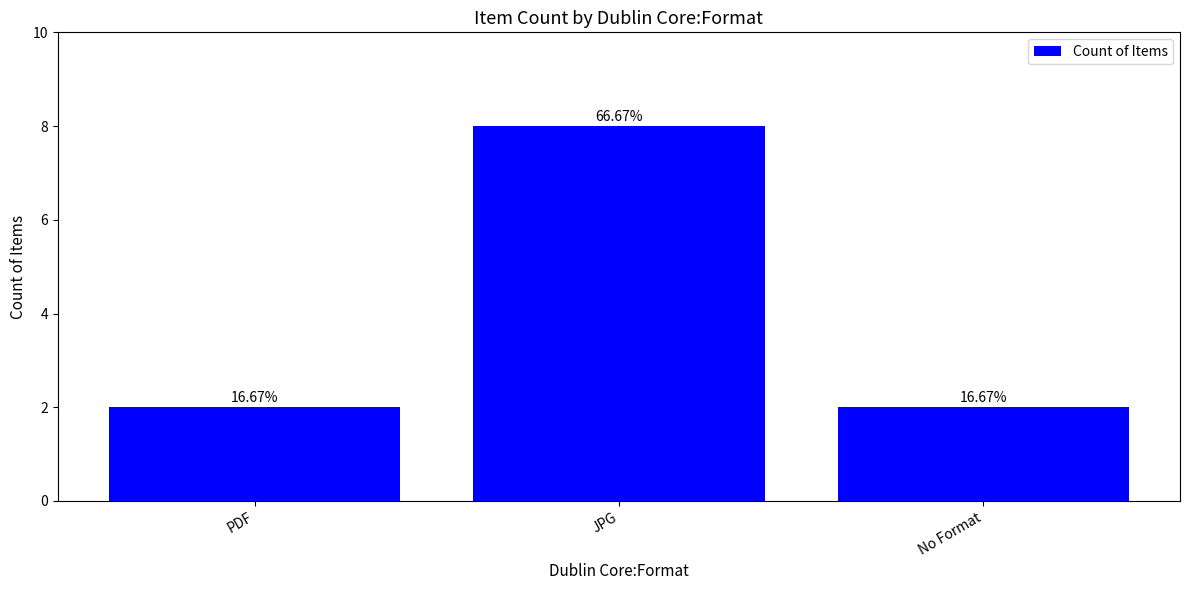

Does the chart contain any negative values?

No